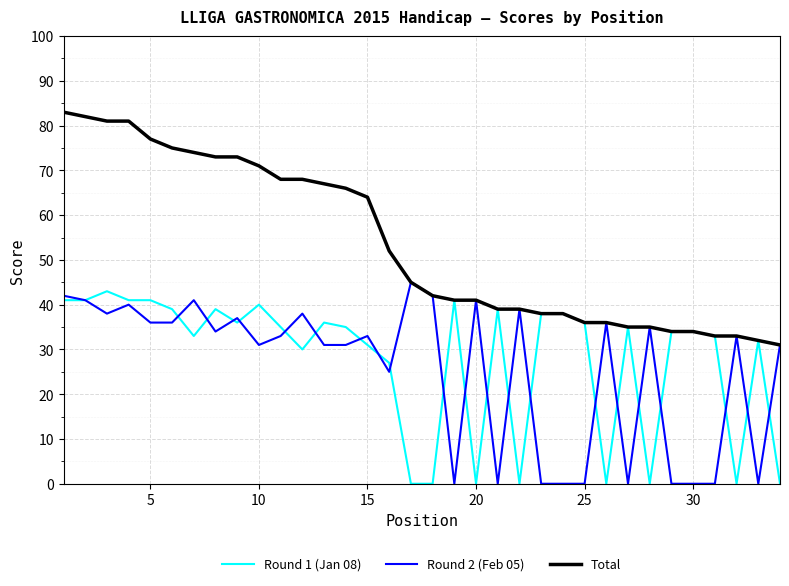

What is the highest value of the Round 2 (Feb 05) series?

45